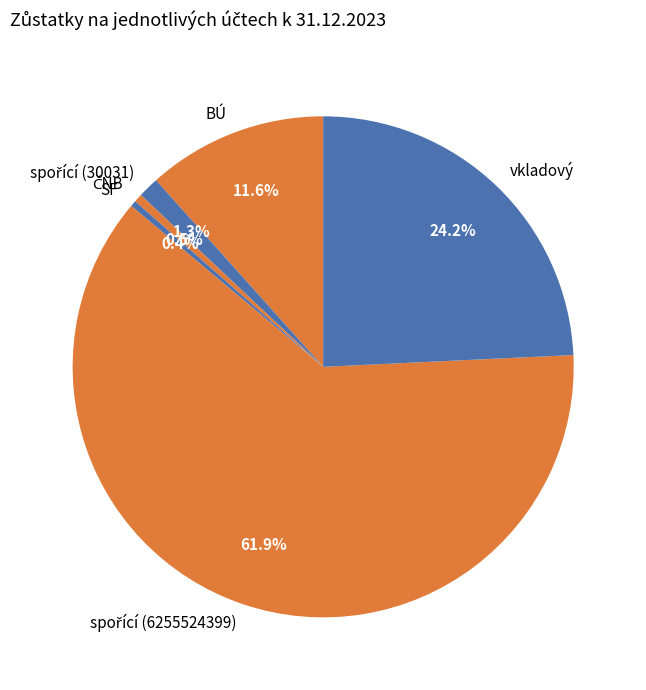

Does SF represent more than half of the total?

No